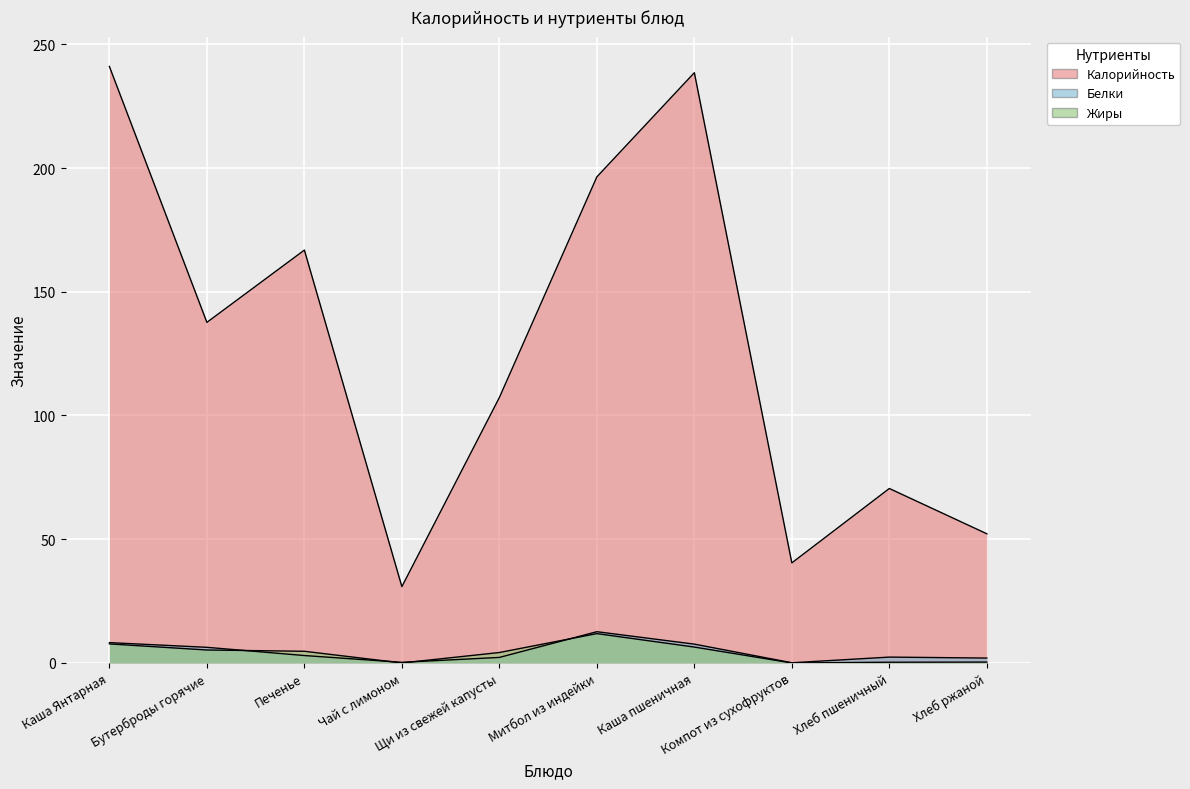

Which series has the widest spread of values?

Калорийность